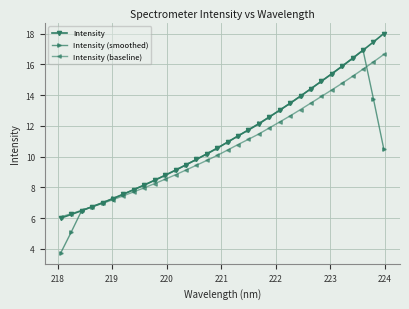

Which series has the largest range (max minus min)?

Intensity (smoothed)